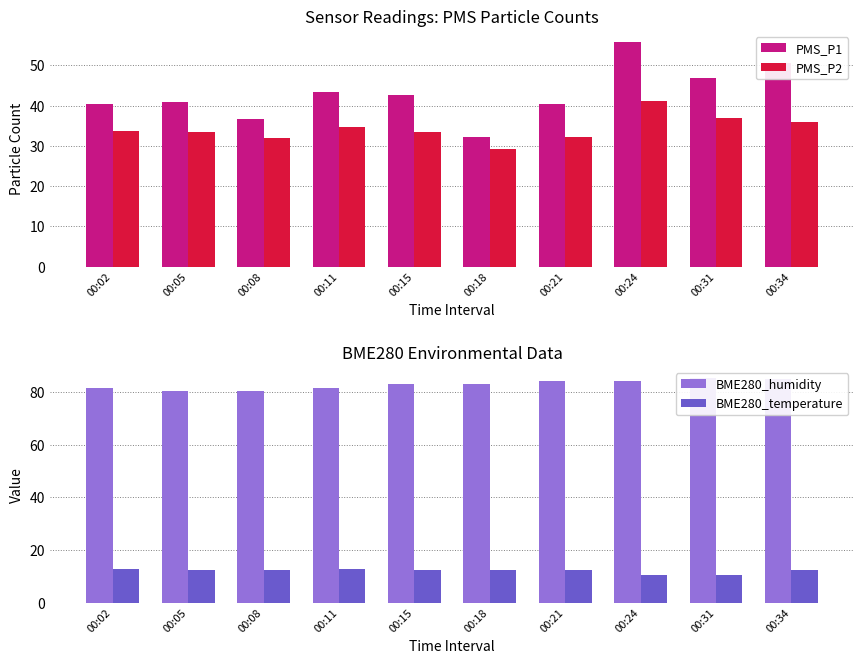

What is the difference between the maximum and minimum values in the BME280_temperature series?

2.3